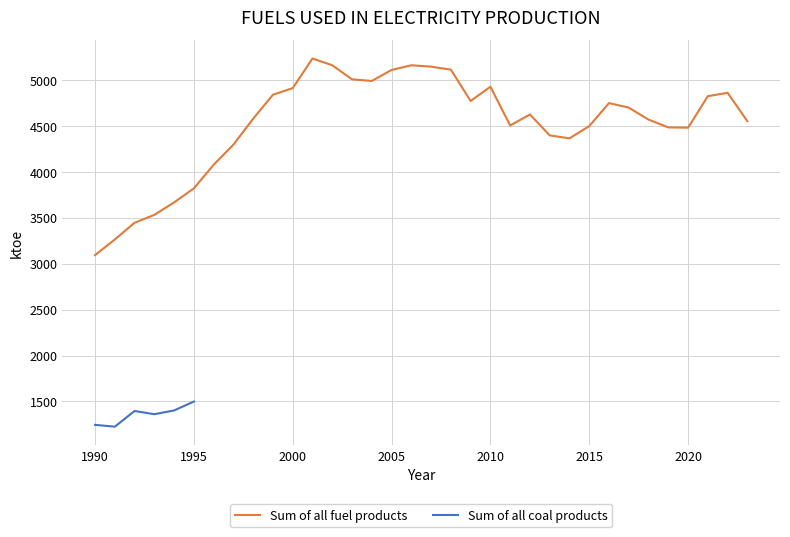

Count the number of values greater than 4627.

16